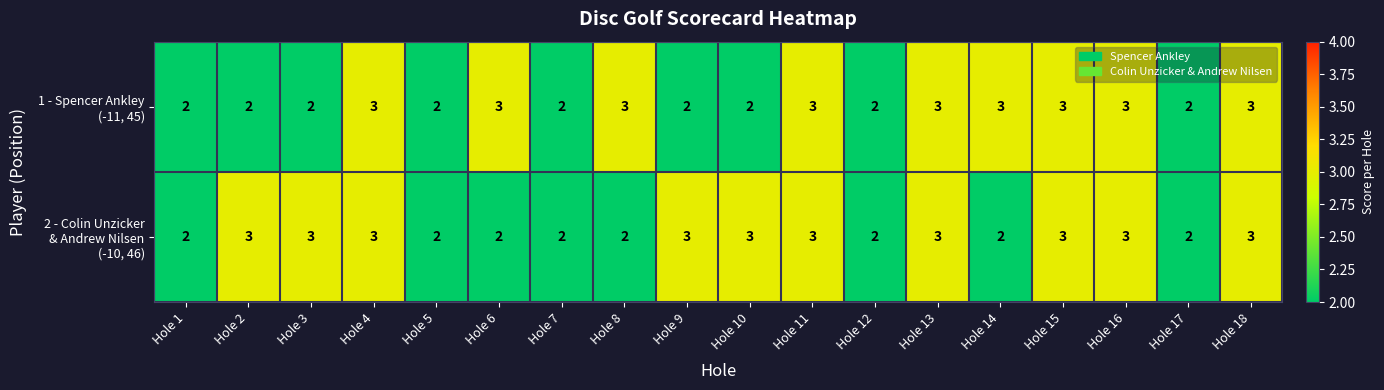

What is the total value across all series at Hole 10?

5